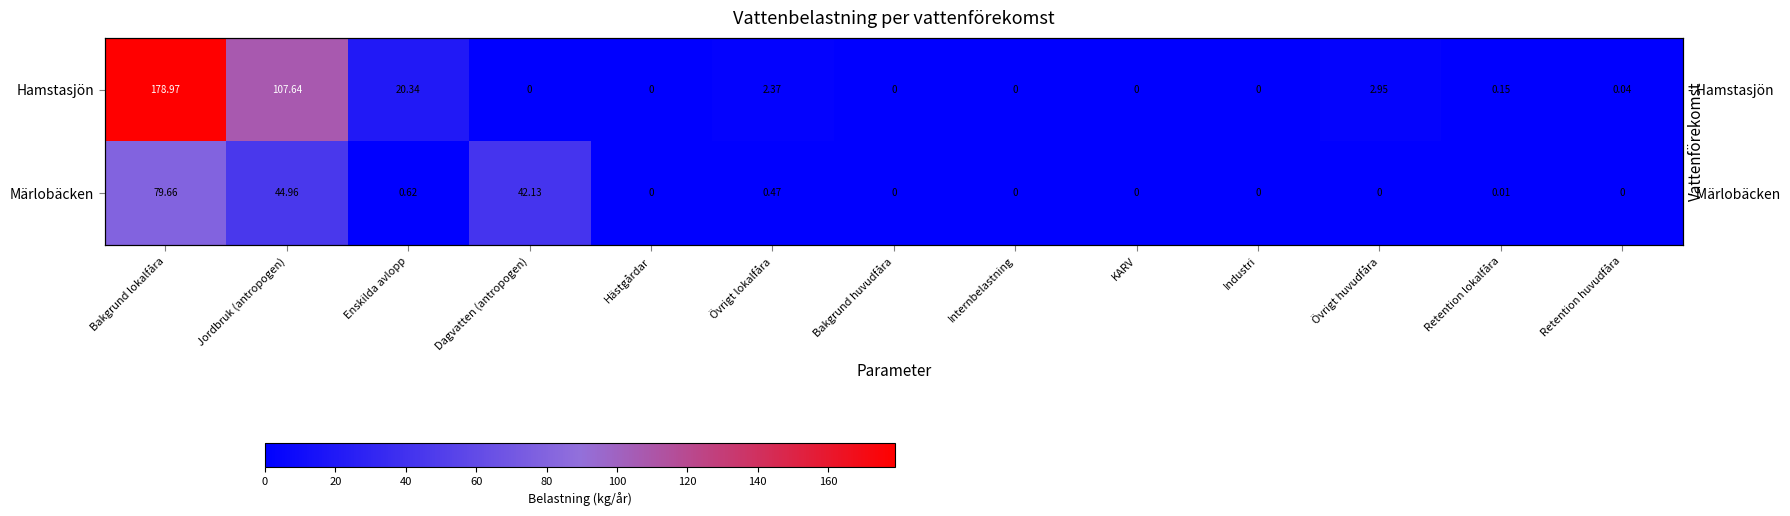

Rank the series by their average value, from highest to lowest.

Hamstasjön, Märlobäcken